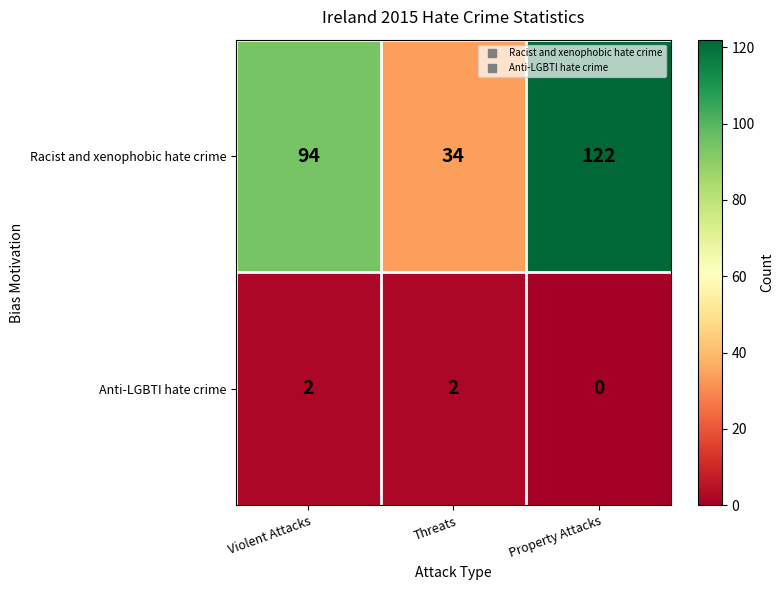

What is the approximate value of Racist and xenophobic hate crime at Threats?

34